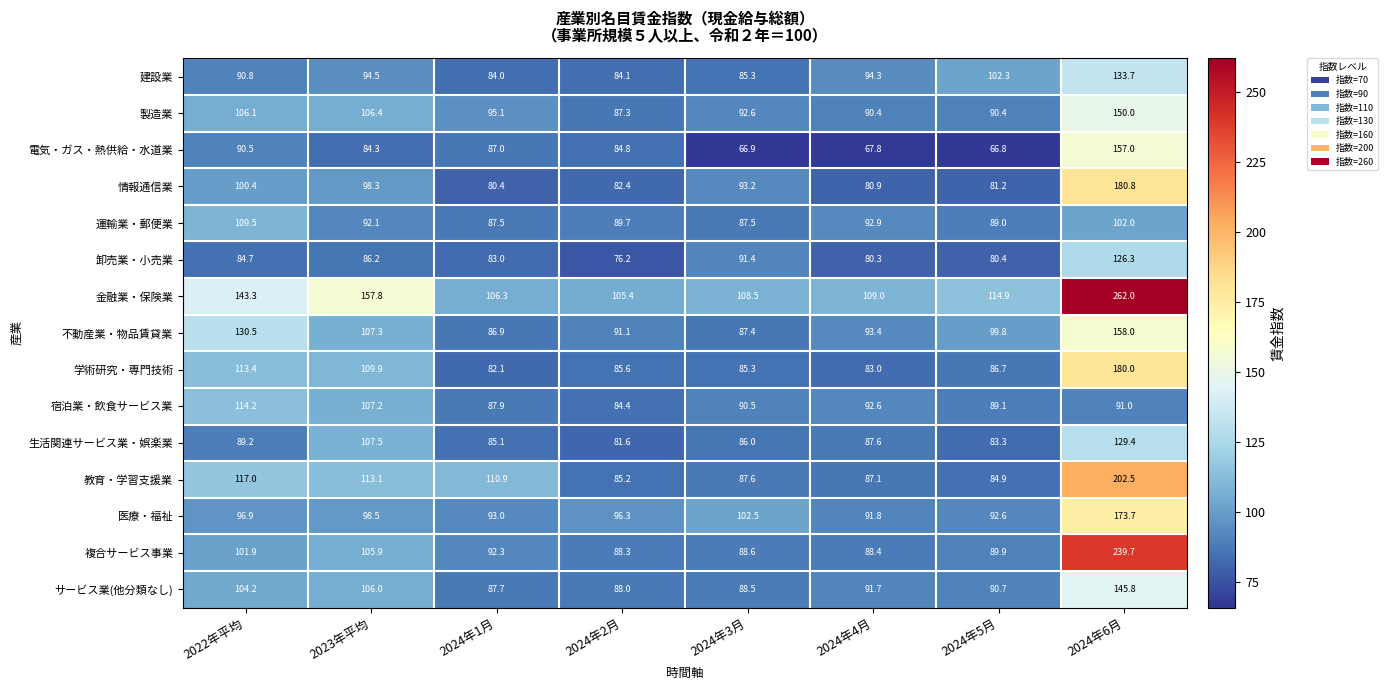

Where is 建設業 nearest to the value 108?

2024年5月